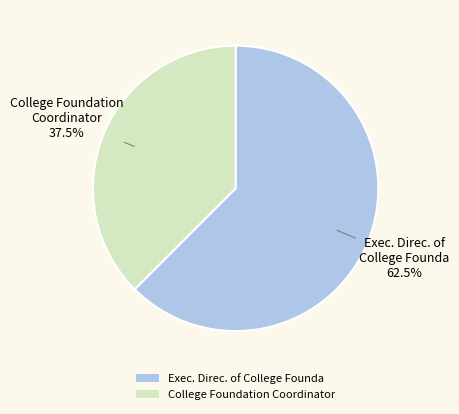

What is the ratio of the value at College Foundation Coordinator to the value at Exec. Direc. of College Founda?

0.6